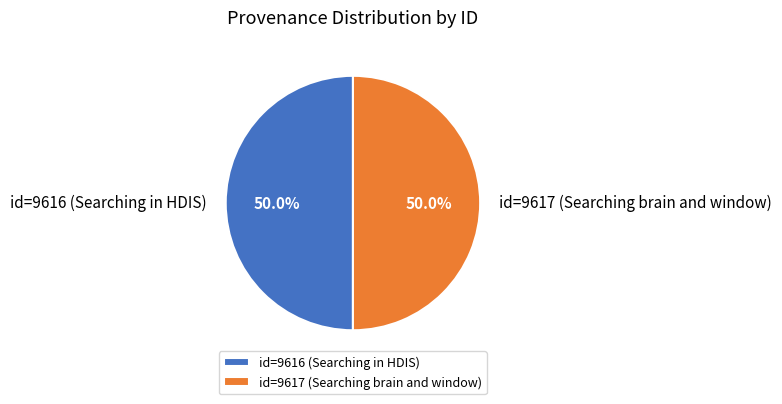

What is the total percentage of id=9617 (Searching brain and window) and id=9616 (Searching in HDIS)?

100.0%